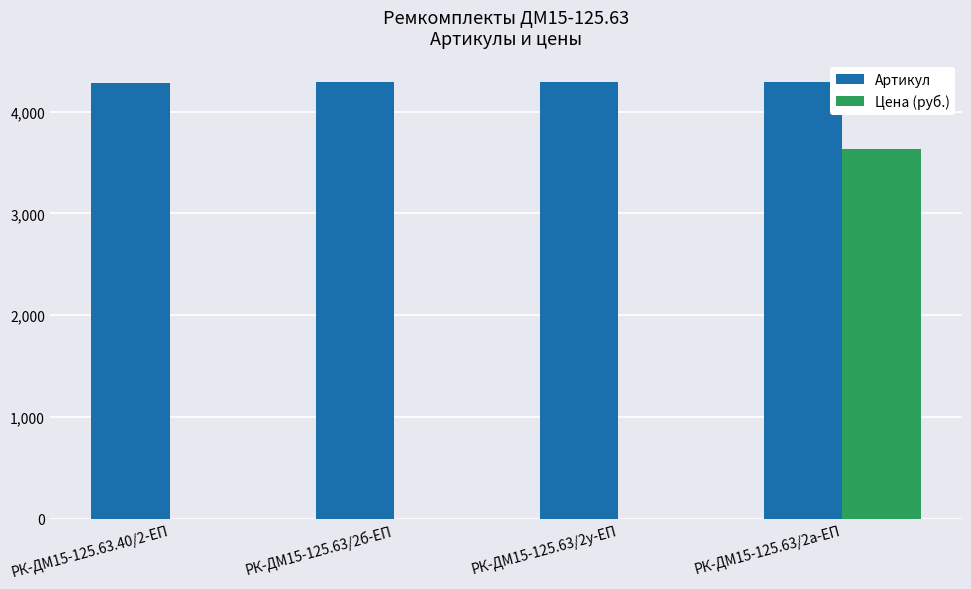

The value of Цена (руб.) at РК-ДМ15-125.63/2а-ЕП is 3628.0. True or false?

True